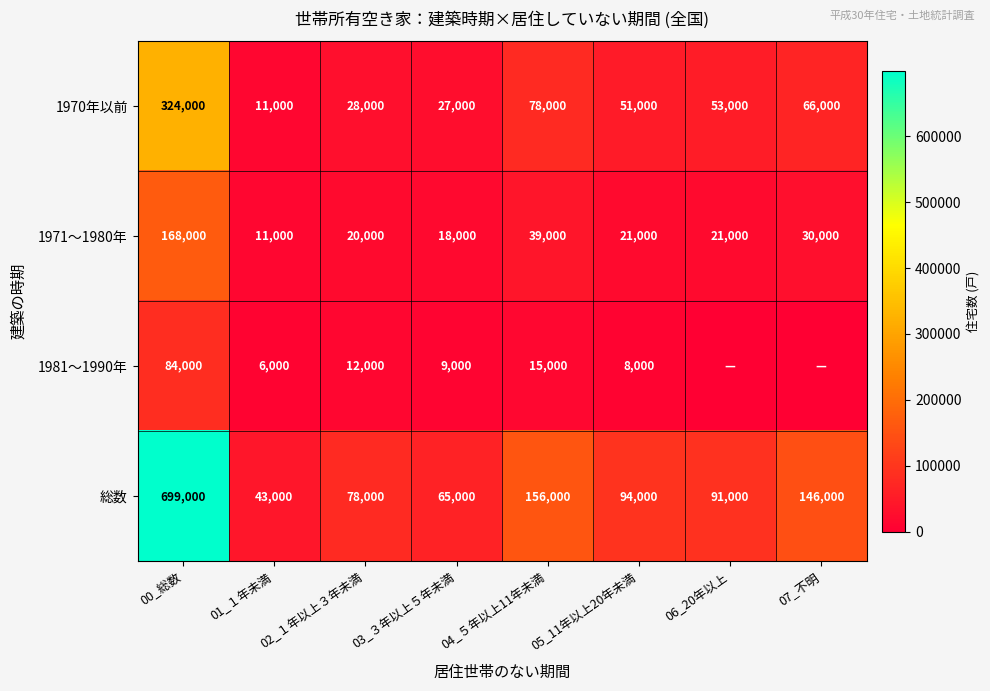

What is the spread (max minus min) of values at 03_３年以上５年未満?

56000